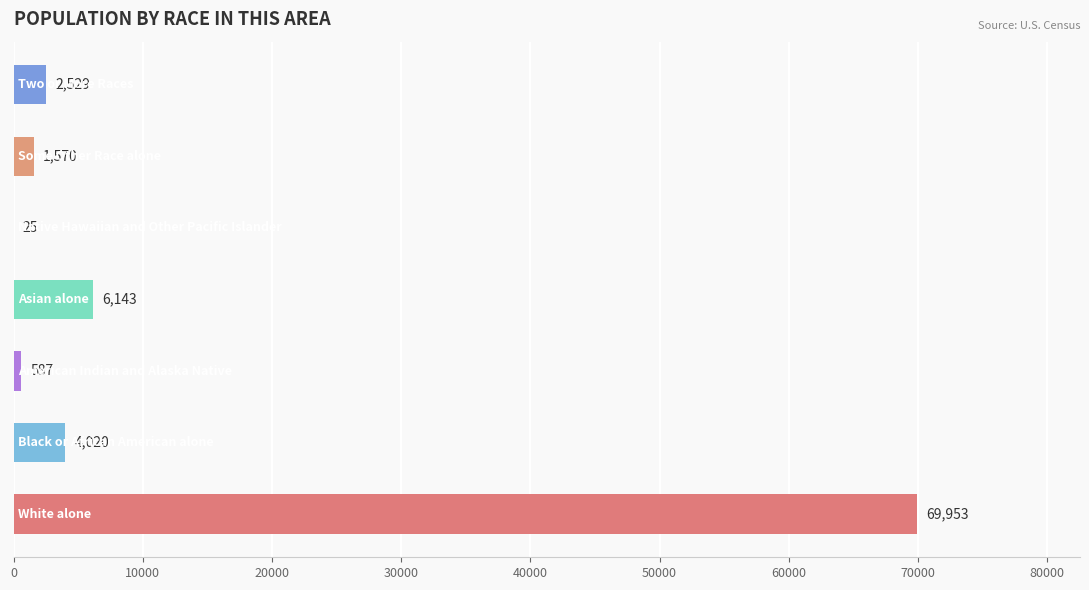

What is the greatest value displayed?

69953